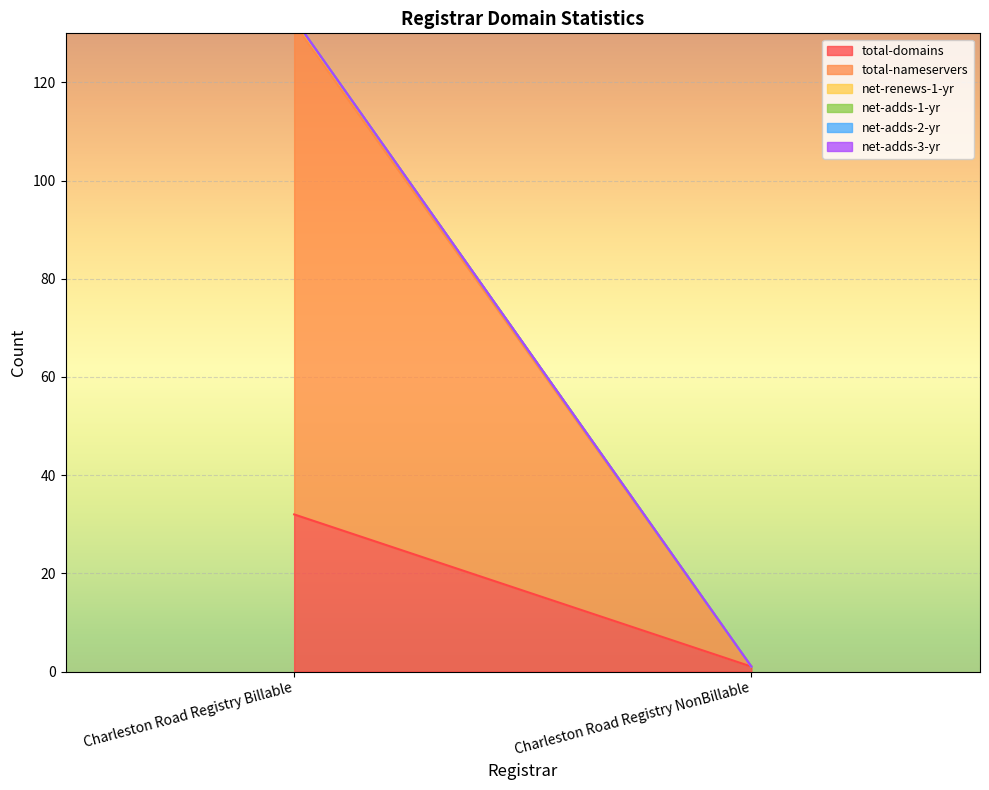

What is the spread (max minus min) of values at Charleston Road Registry Billable?

100